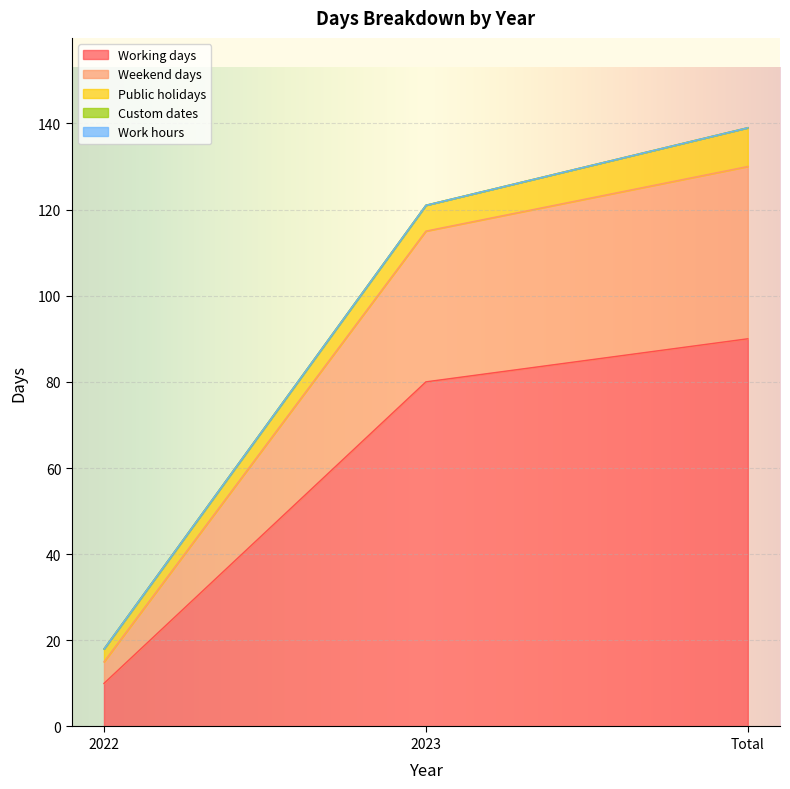

True or false: Custom dates has a value of 0 at Total.

True